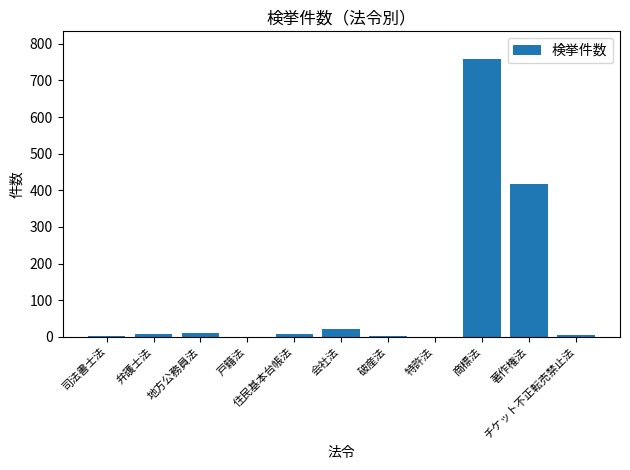

Does the chart contain stacked bars?

No